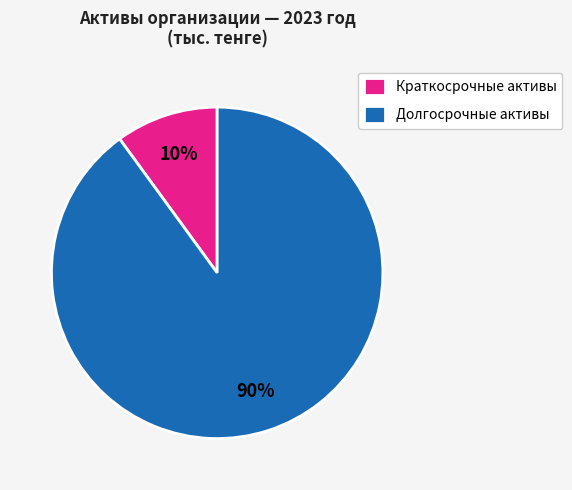

To the nearest percent, what is the average slice percentage?

50%